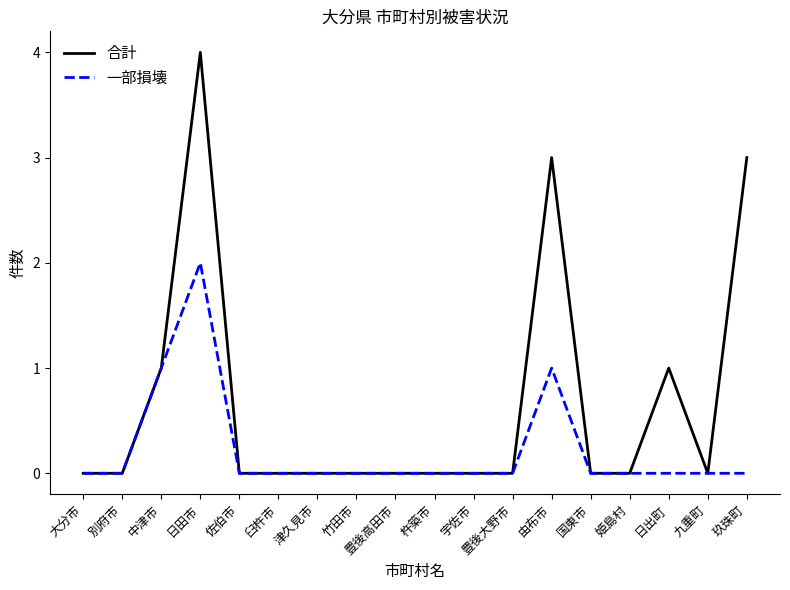

Reading left to right, what are all the values shown in this chart?

合計: 大分市=0	別府市=0	中津市=1	日田市=4	佐伯市=0	臼杵市=0	津久見市=0	竹田市=0	豊後高田市=0	杵築市=0	宇佐市=0	豊後大野市=0	由布市=3	国東市=0	姫島村=0	日出町=1	九重町=0	玖珠町=3
一部損壊: 大分市=0	別府市=0	中津市=1	日田市=2	佐伯市=0	臼杵市=0	津久見市=0	竹田市=0	豊後高田市=0	杵築市=0	宇佐市=0	豊後大野市=0	由布市=1	国東市=0	姫島村=0	日出町=0	九重町=0	玖珠町=0